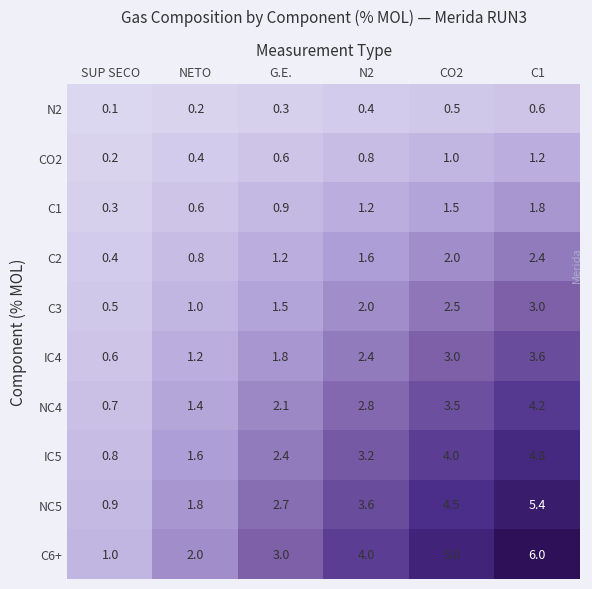

List the labels in order of C2 value, largest first.

C1, CO2, N2, G.E., NETO, SUP SECO